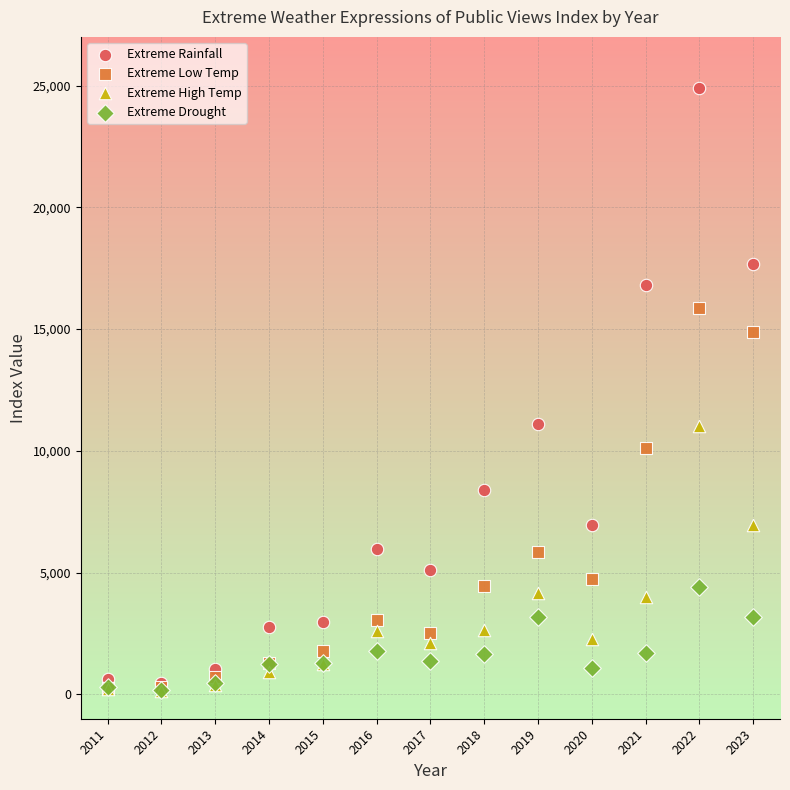

In the Extreme Low Temp series, what Y value is closest to 8077?

10105.3